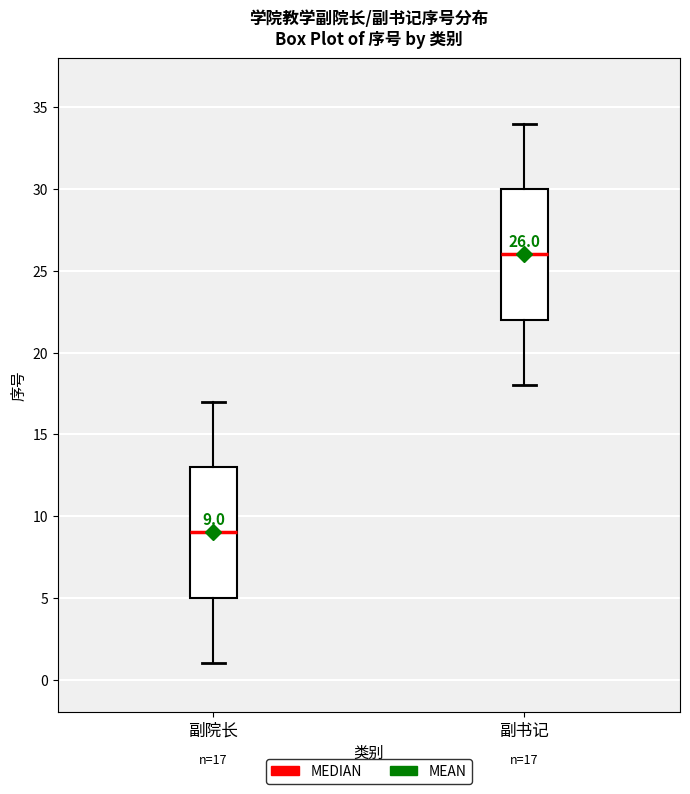

Which box's median line is the highest?

副书记